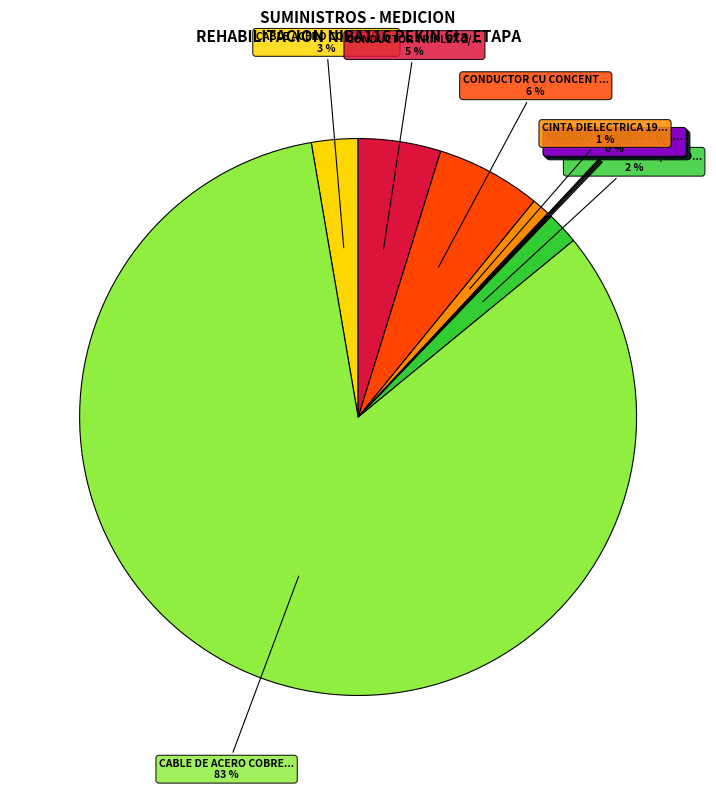

Is there a majority slice in this chart?

Yes